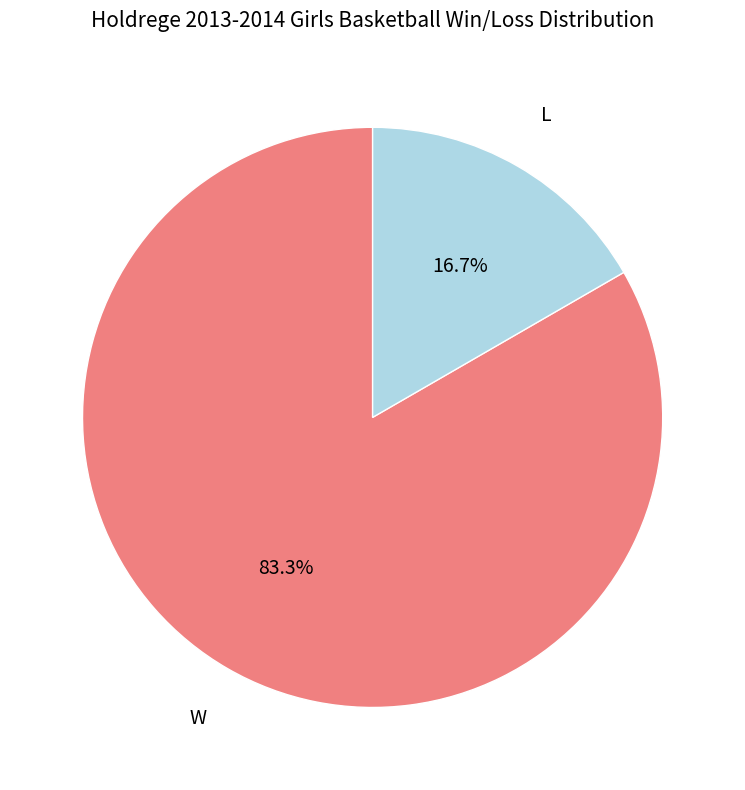

What percentage is the W slice, to the nearest percent?

83%